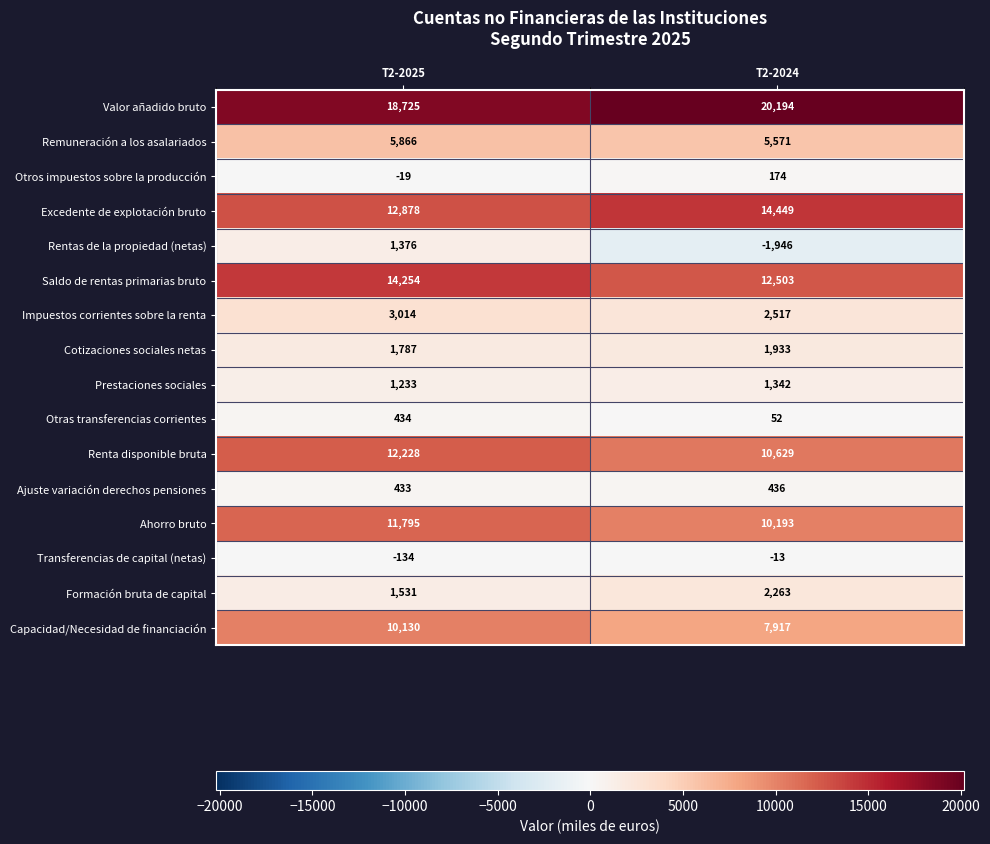

Is it true that Capacidad/Necesidad de financiación equals 10130 at T2-2025?

True